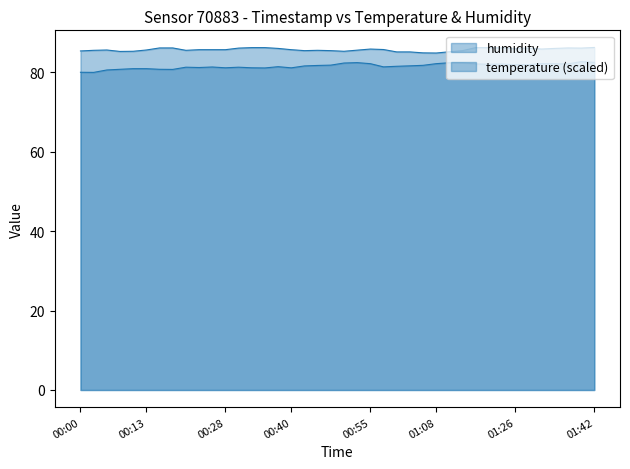

How many lines are shown in the chart?

2